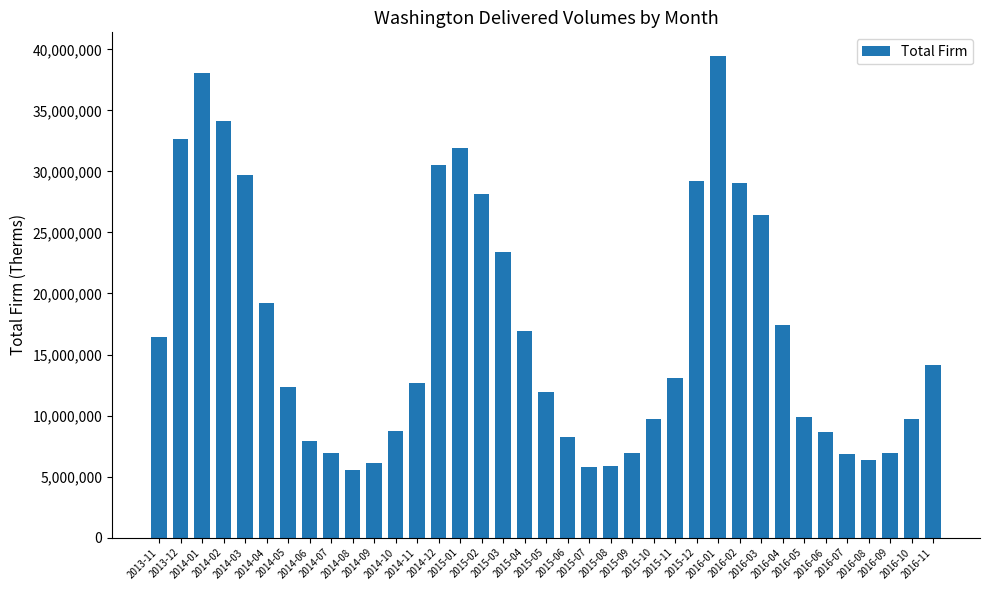

Which category has the highest value across all series?

2016-01